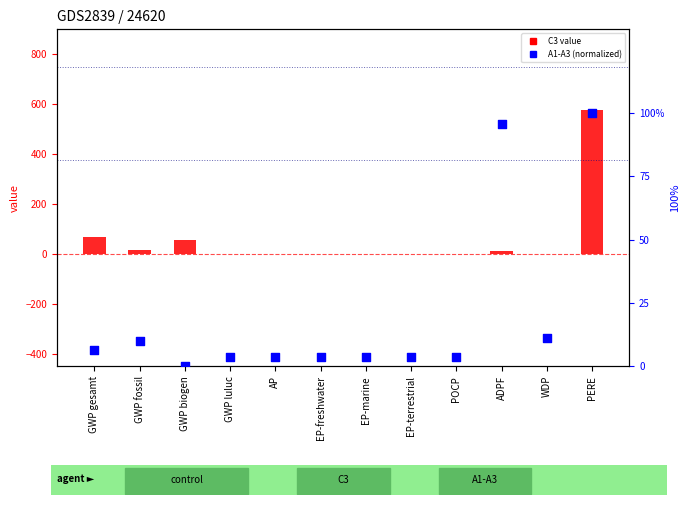

Which series has the largest total across all categories?

C3 (log ratio style)